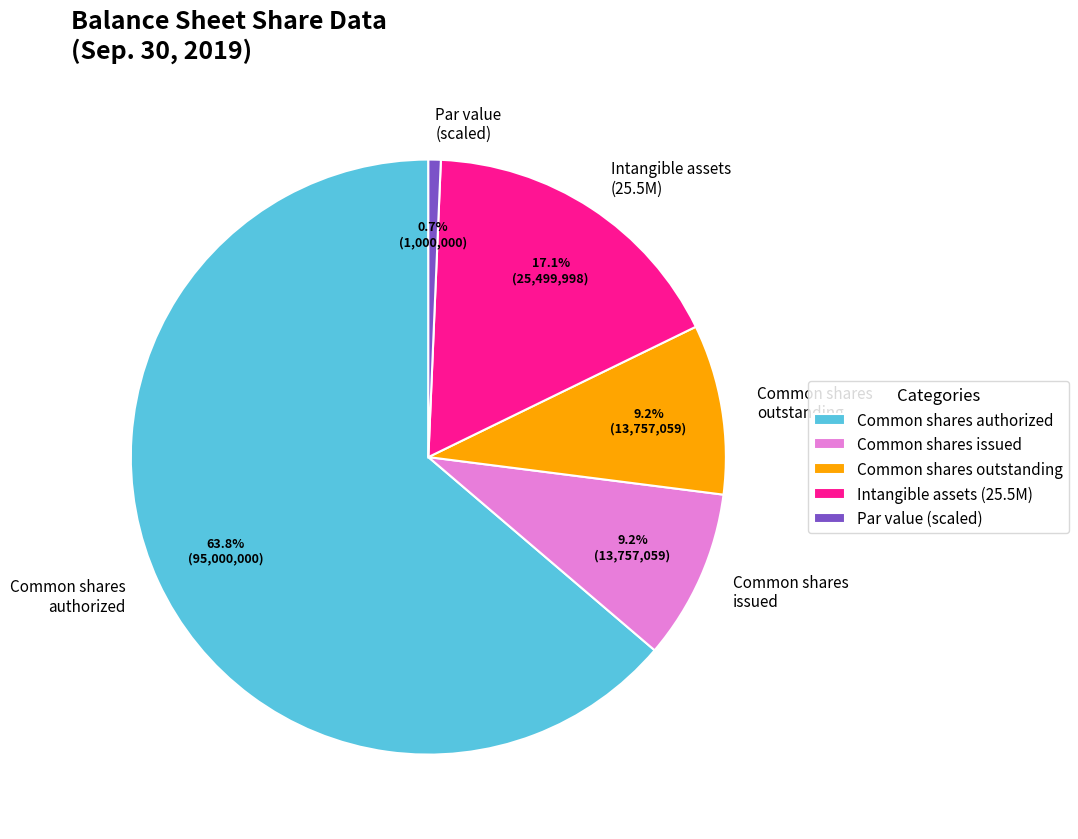

Is there a majority slice in this chart?

Yes